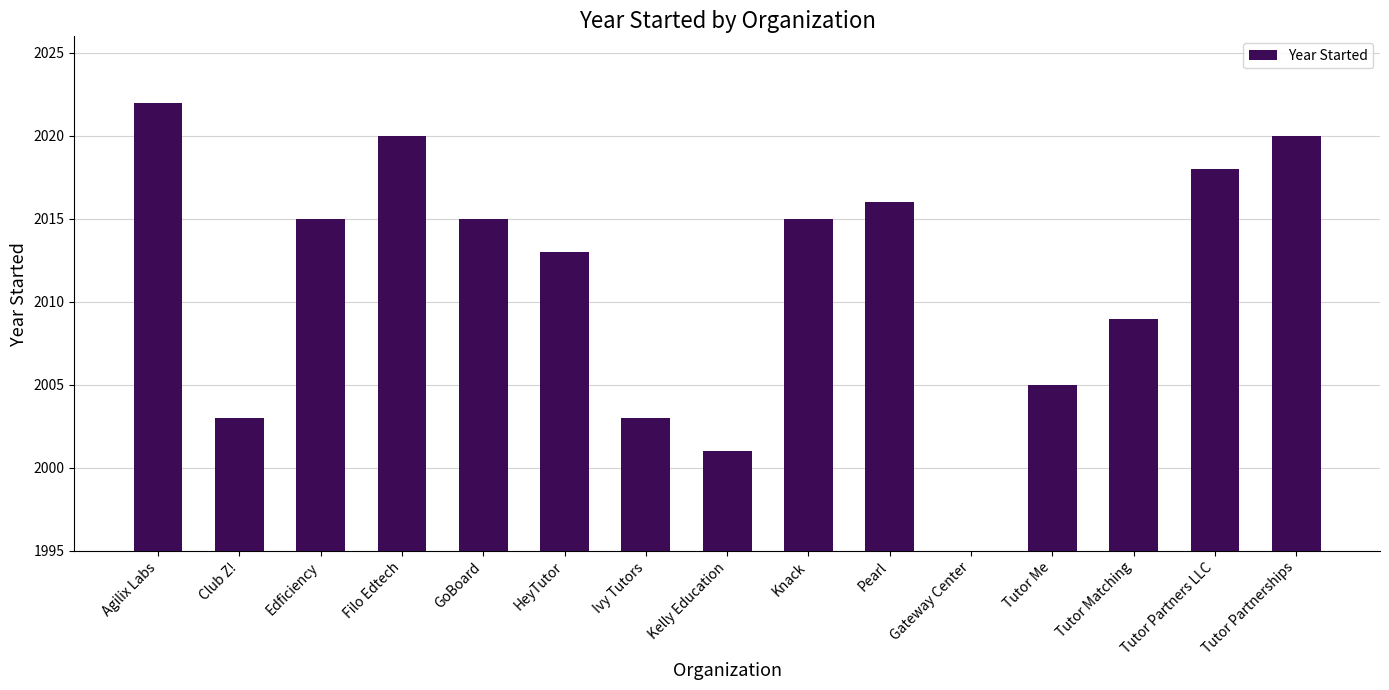

Reading right to left, transcribe all the data shown in this chart.

2020	2018	2009	2005	1990	2016	2015	2001	2003	2013	2015	2020	2015	2003	2022